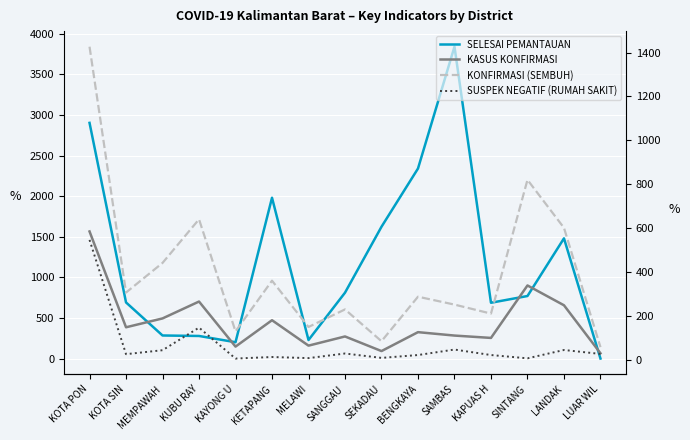

True or false: KASUS KONFIRMASI and KONFIRMASI (SEMBUH) intersect in this chart.

False